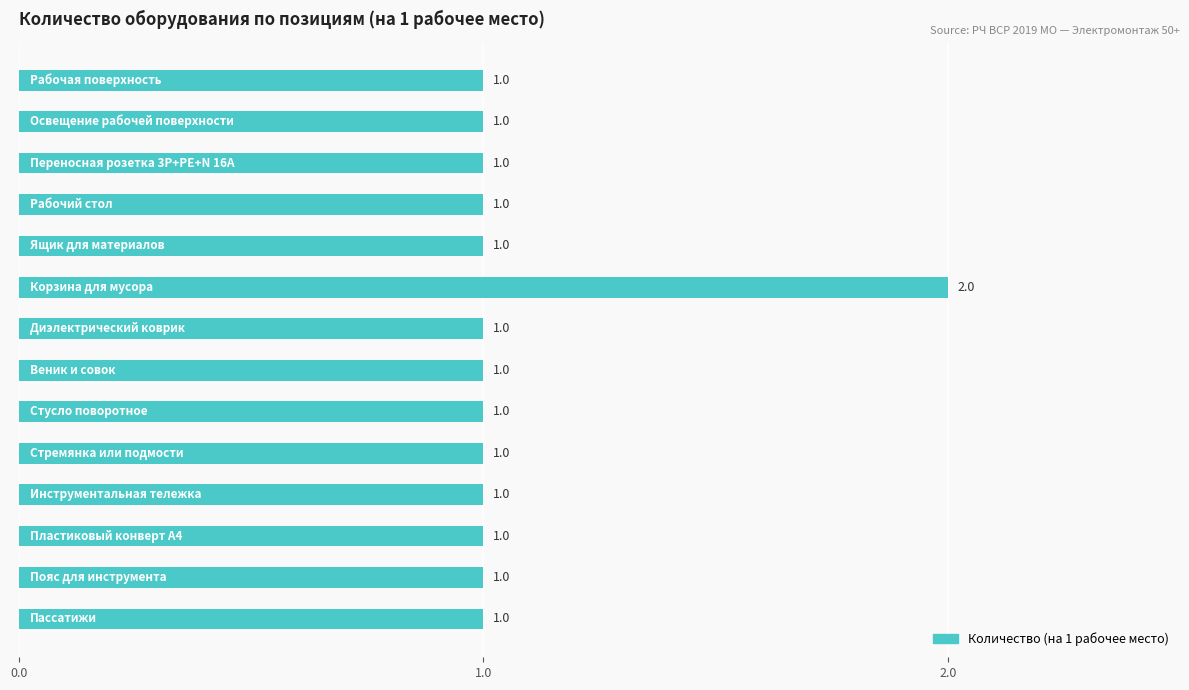

What is the value of the 14th bar from the top?

1